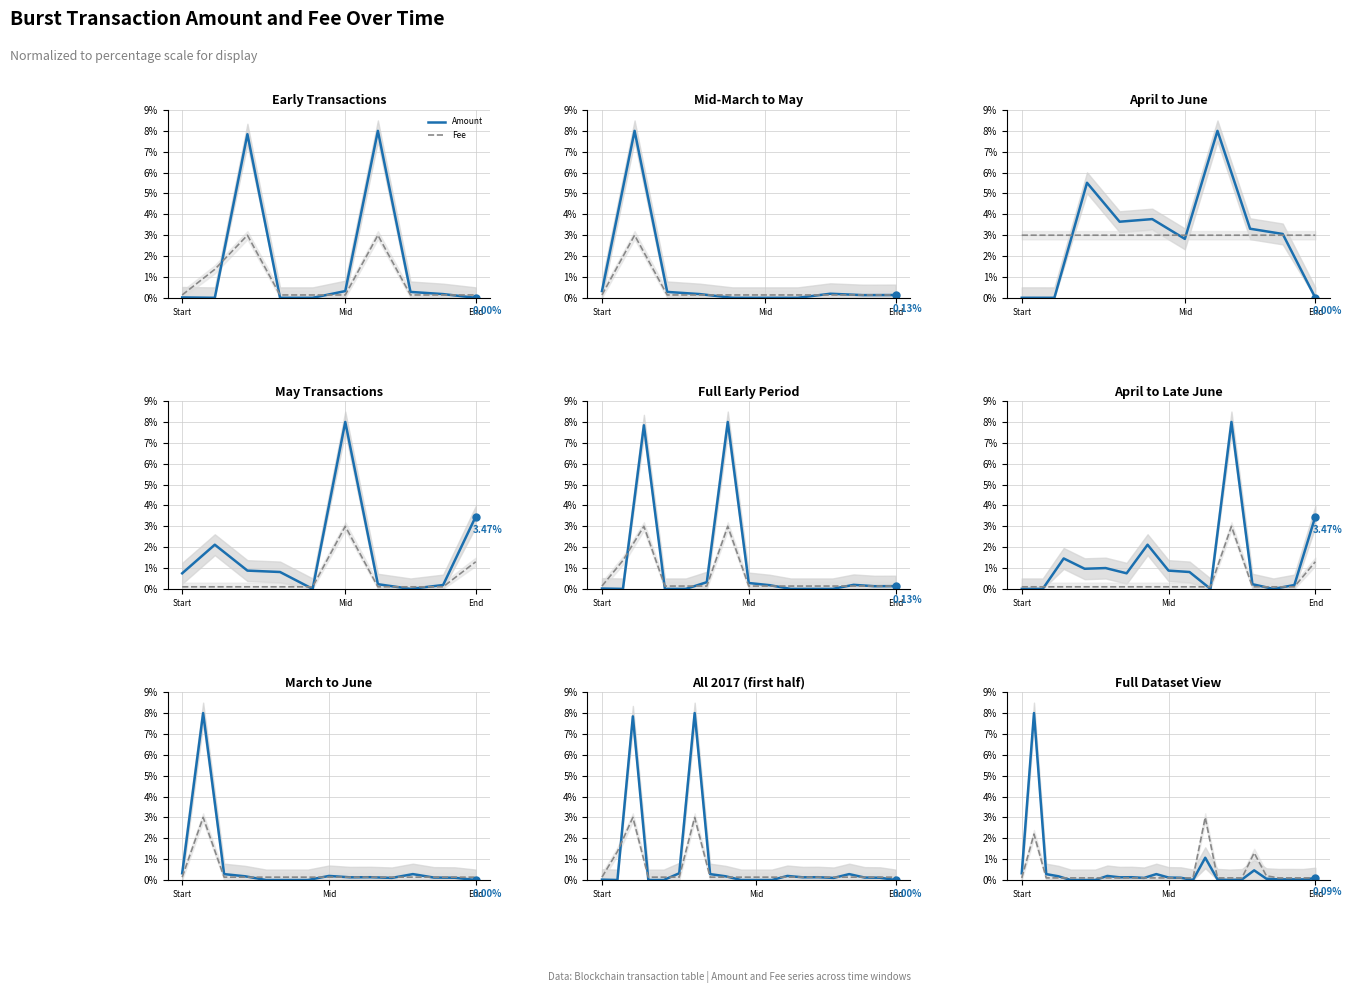

The value of Fee at 19 is 1.3. True or false?

True